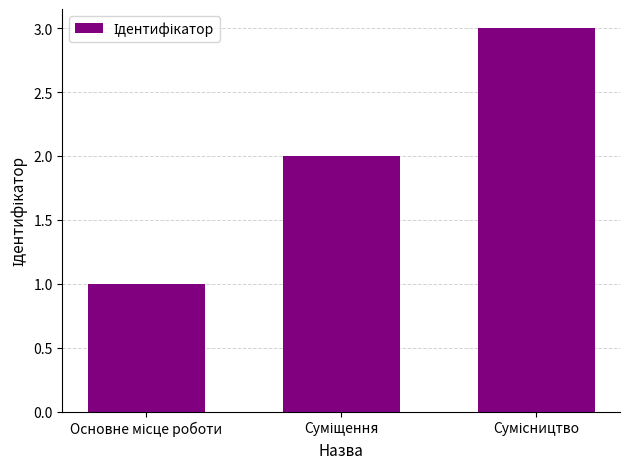

What is the maximum value shown in the chart?

3